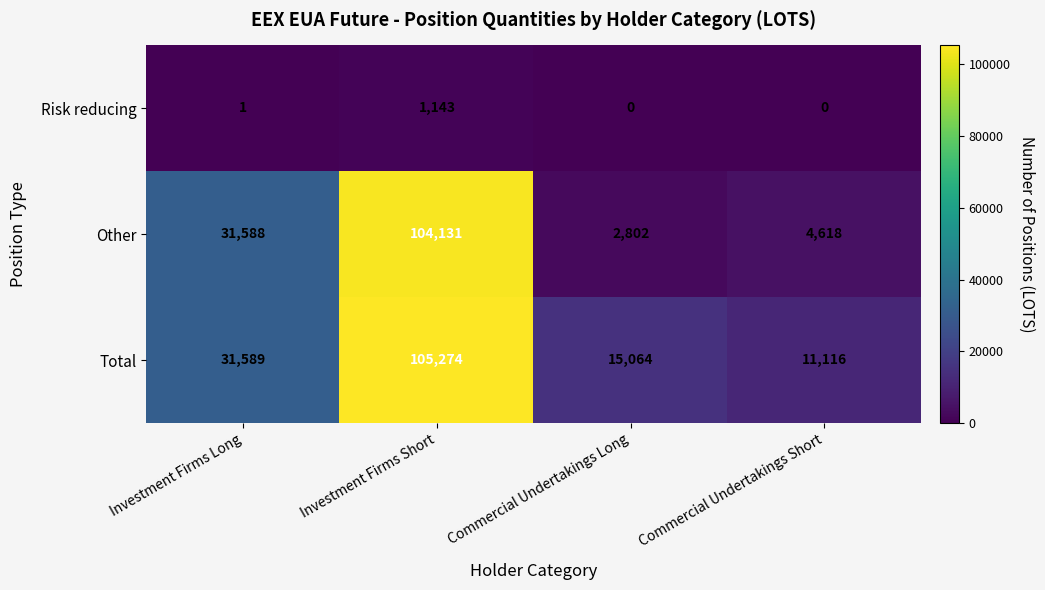

Which series has the widest spread of values?

Other